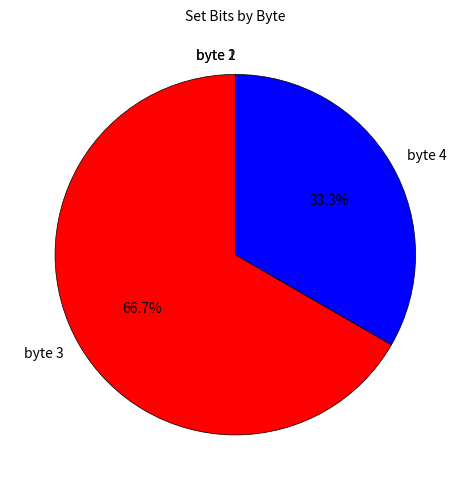

Do byte 4 and byte 3 together represent more than half of the pie?

Yes